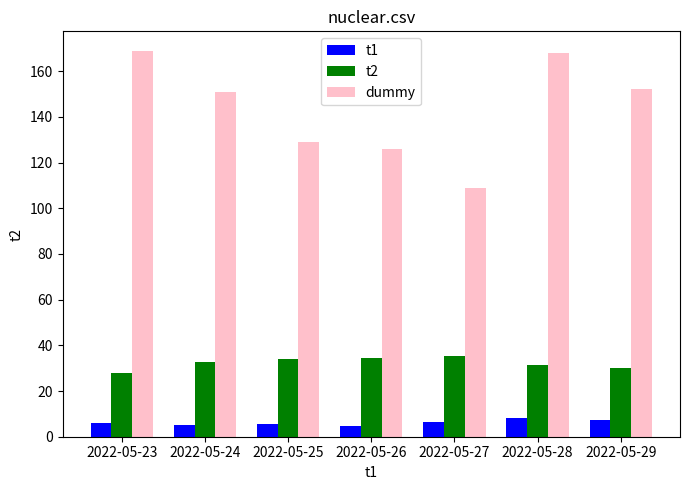

What is the value of the t1 bar at the 7th from the left?

7.5